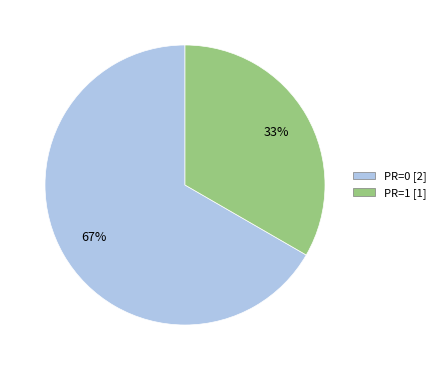

True or false: PR=0 [2] accounts for 79% of the total.

False